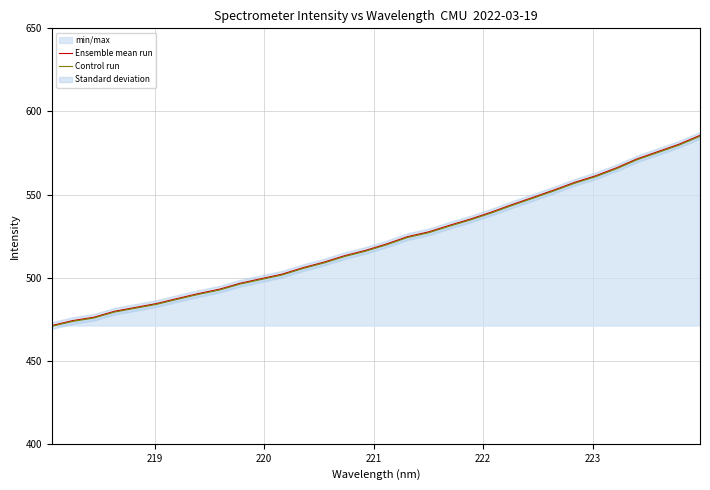

What is the difference between the maximum and minimum values in the Ensemble mean run series?

114.4